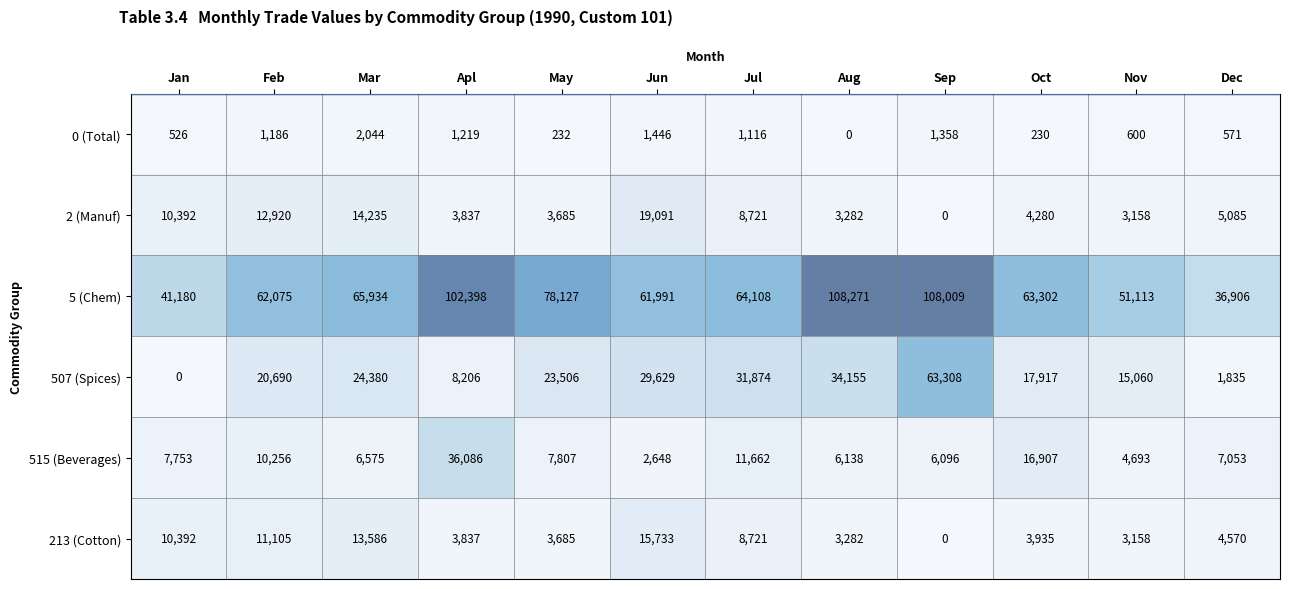

What is the sum of the 0 (Total) values at Jun and Nov?

2046